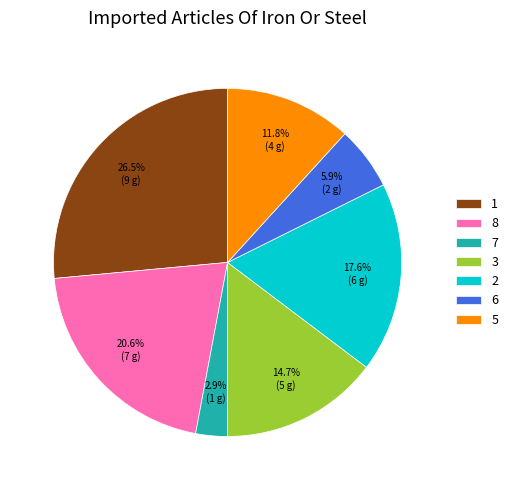

The 6 slice represents 17% of the pie. True or false?

False